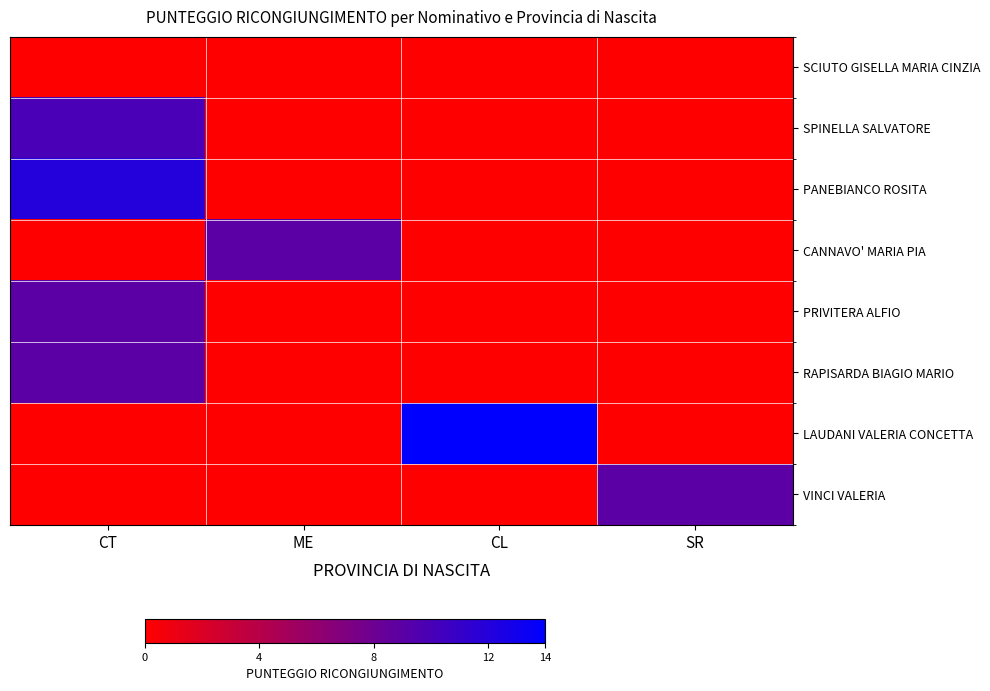

Between CT and CL, which is larger?

CT